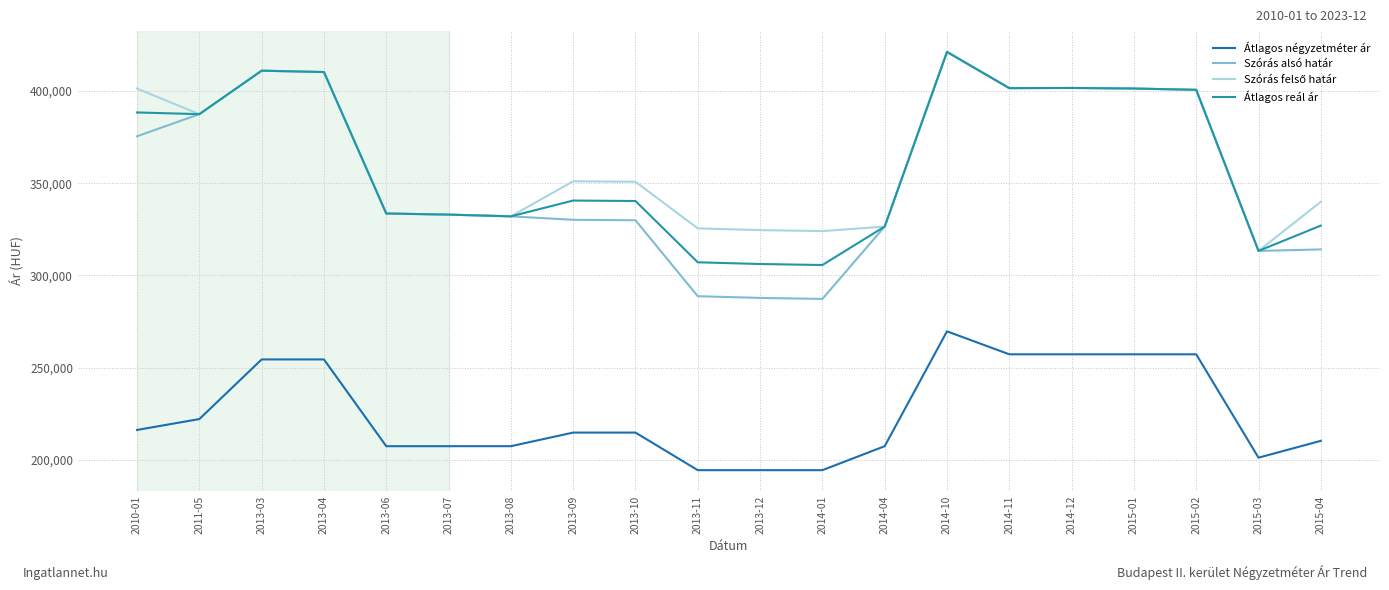

At which label does Szórás alsó határ first exceed 333567?

2010-01